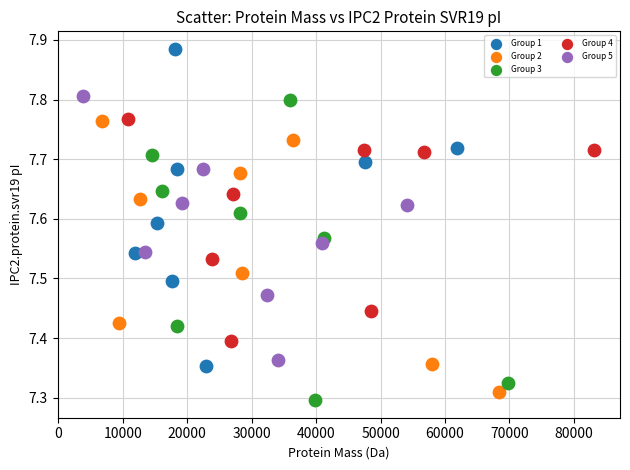

Which series has the largest Y range (max minus min)?

Group 1